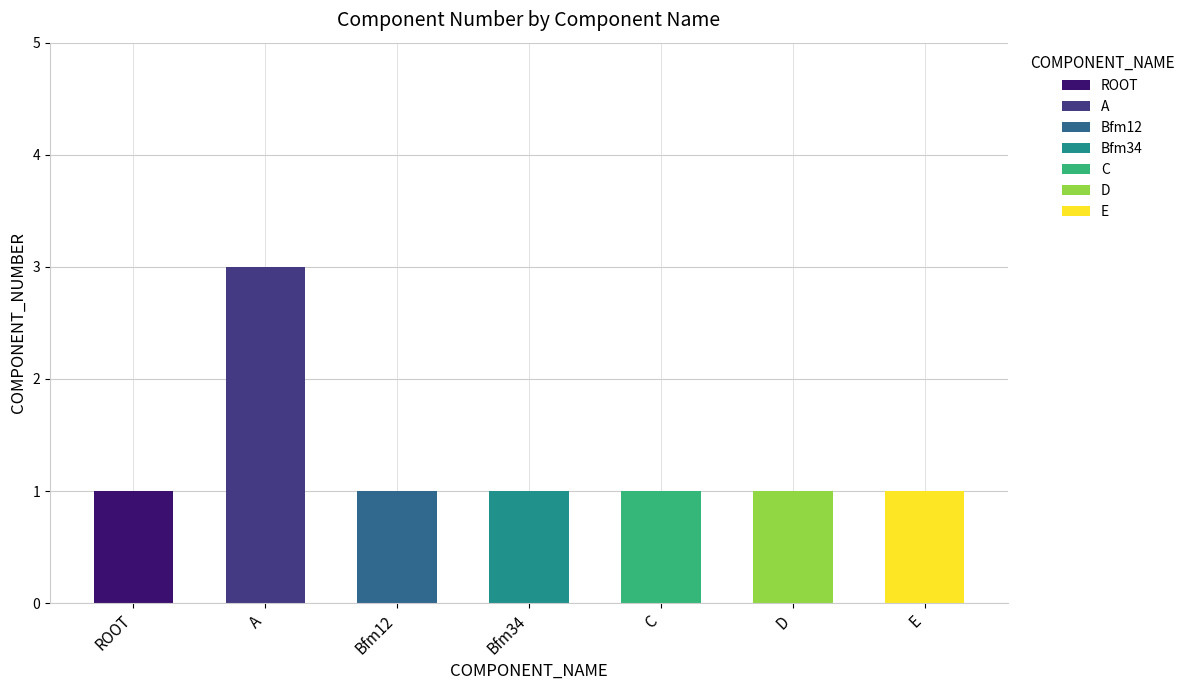

Read the value at A.

3